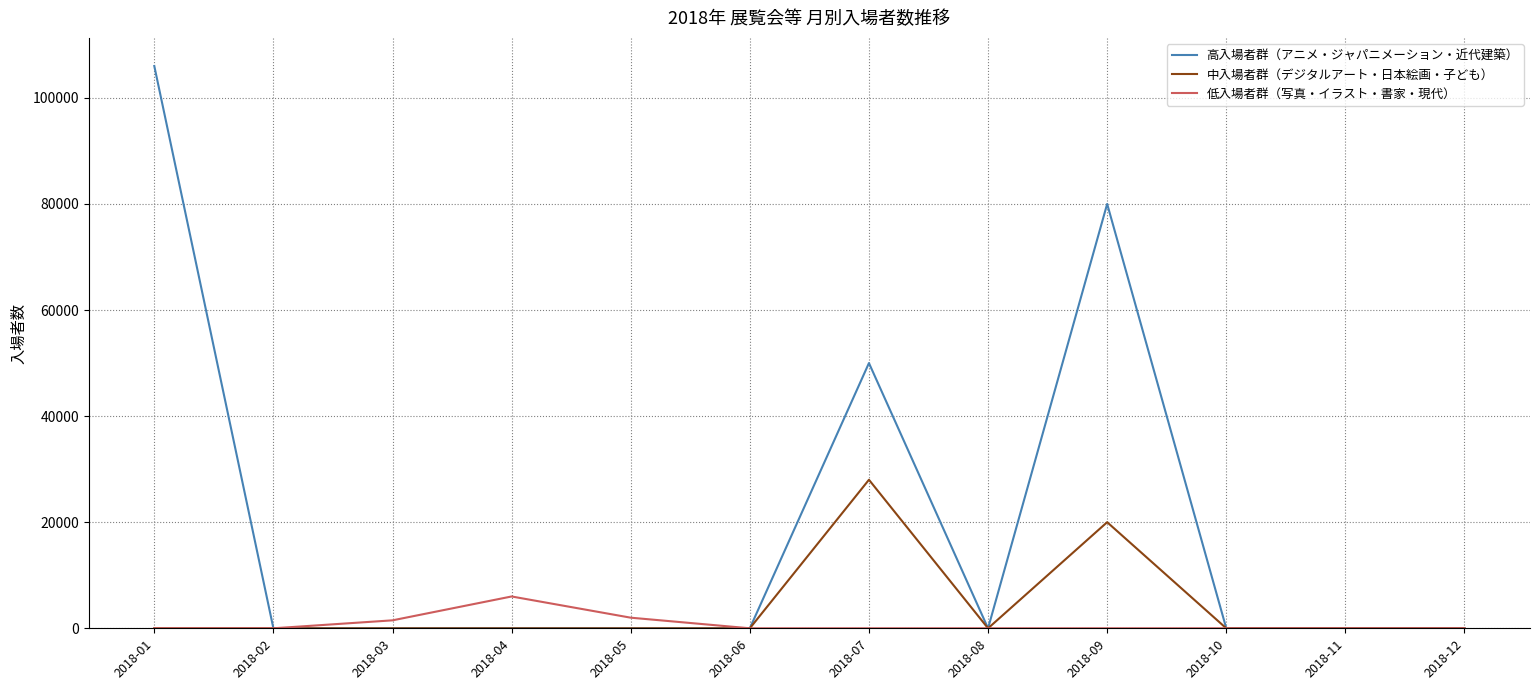

True or false: 高入場者群（アニメ・ジャパニメーション・近代建築） has more than 0 interior local peaks.

True